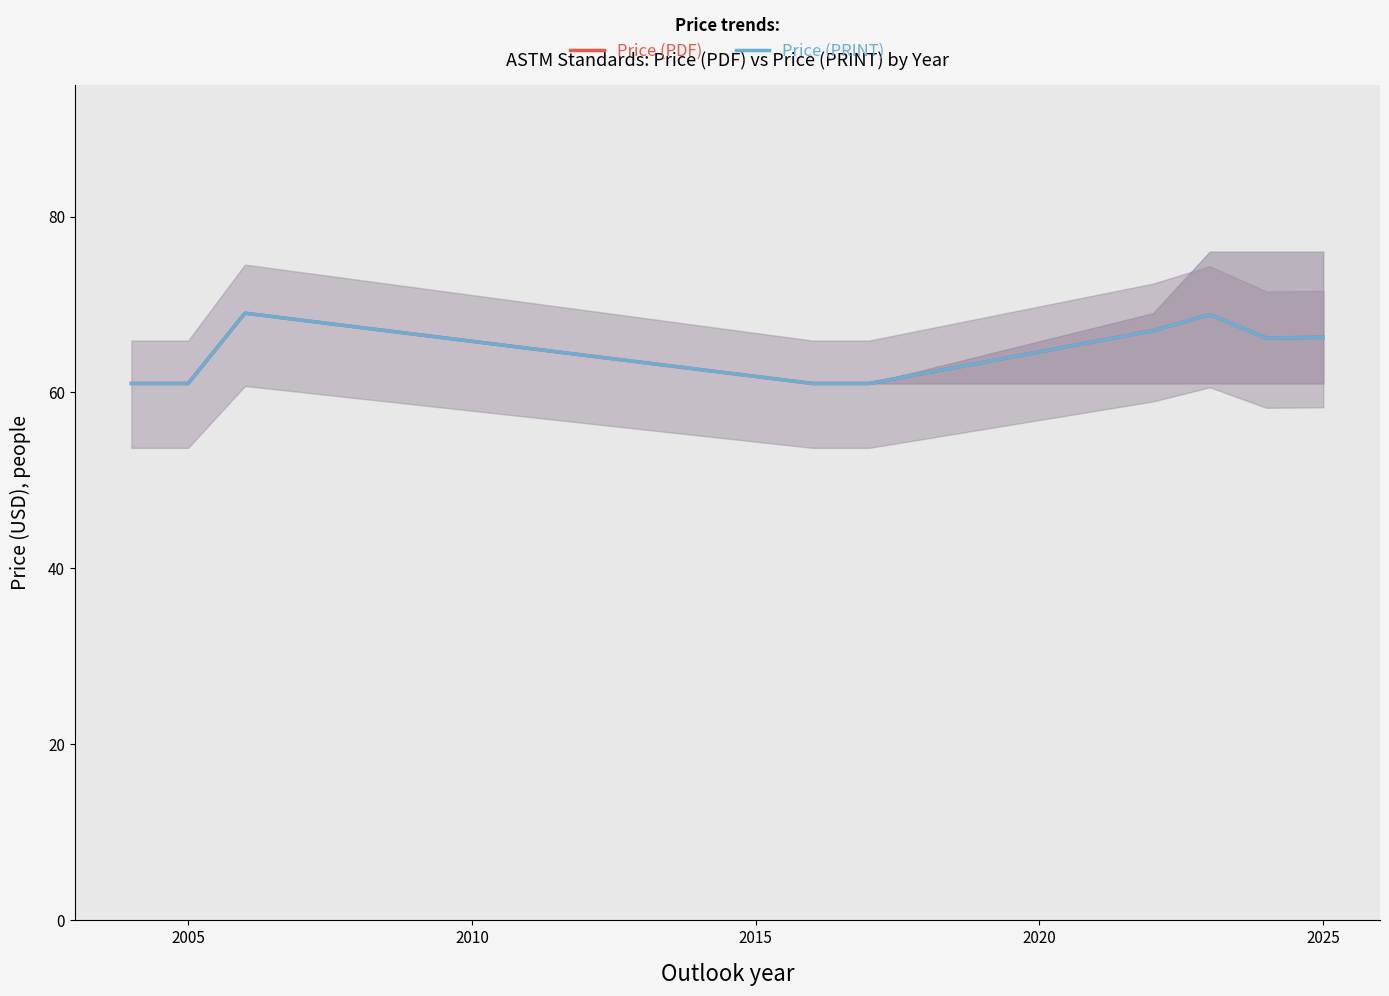

Reading left to right, list all the values displayed in this chart.

Price (PDF): 61.0	61.0	69.0	61.0	61.0	67.0	68.8	66.2	66.2
Price (PRINT): 61.0	61.0	69.0	61.0	61.0	67.0	68.8	66.2	66.2